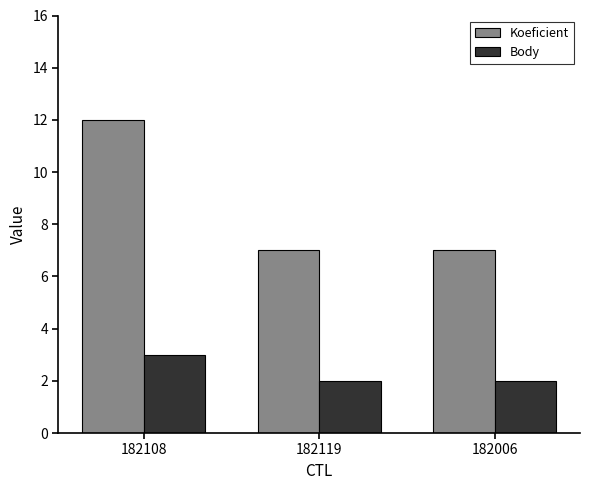

What is the maximum value for Koeficient?

12